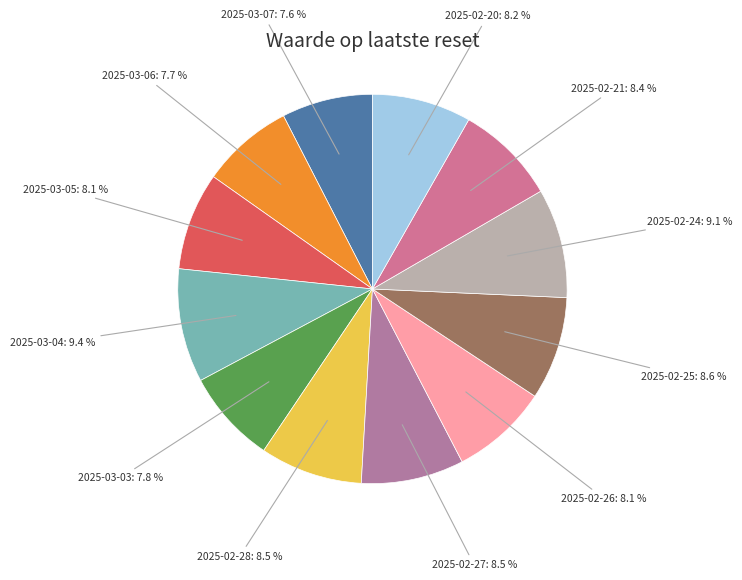

How many segments does this pie chart have?

12